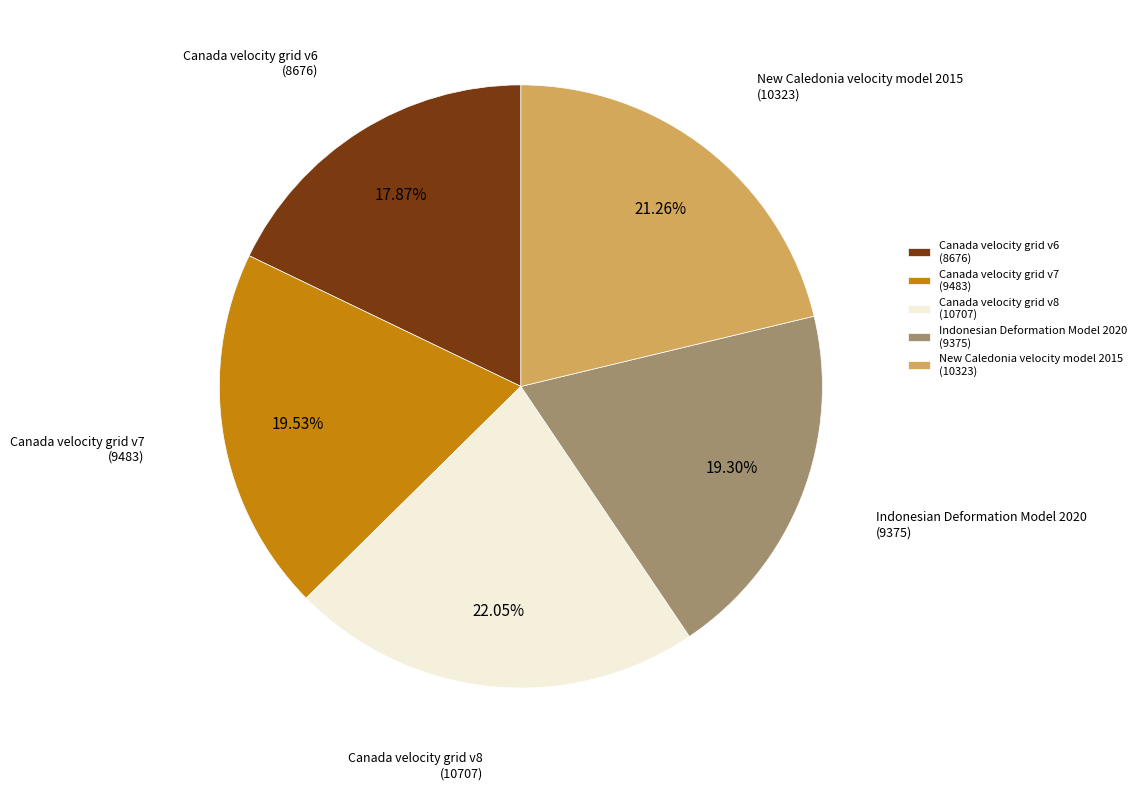

What is the ratio of the value at Indonesian Deformation Model 2020 (9375) to the value at Canada velocity grid v7 (9483)?

1.0